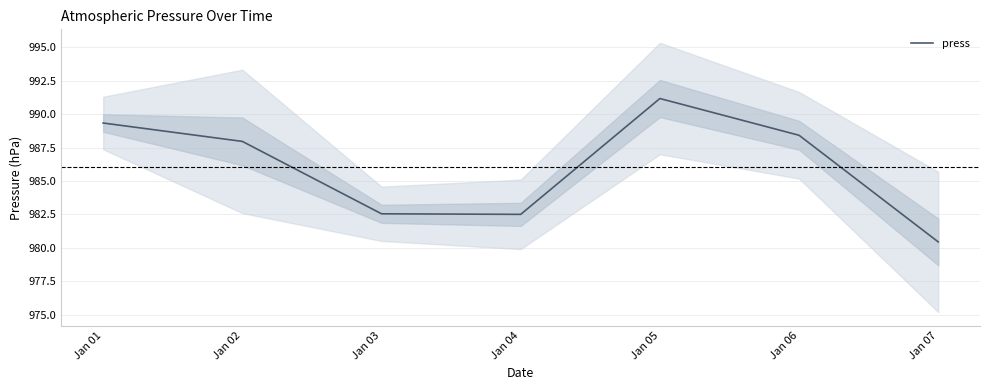

Reading left to right, what are all the values shown in this chart?

989.3	988.0	982.5	982.5	991.2	988.4	980.4